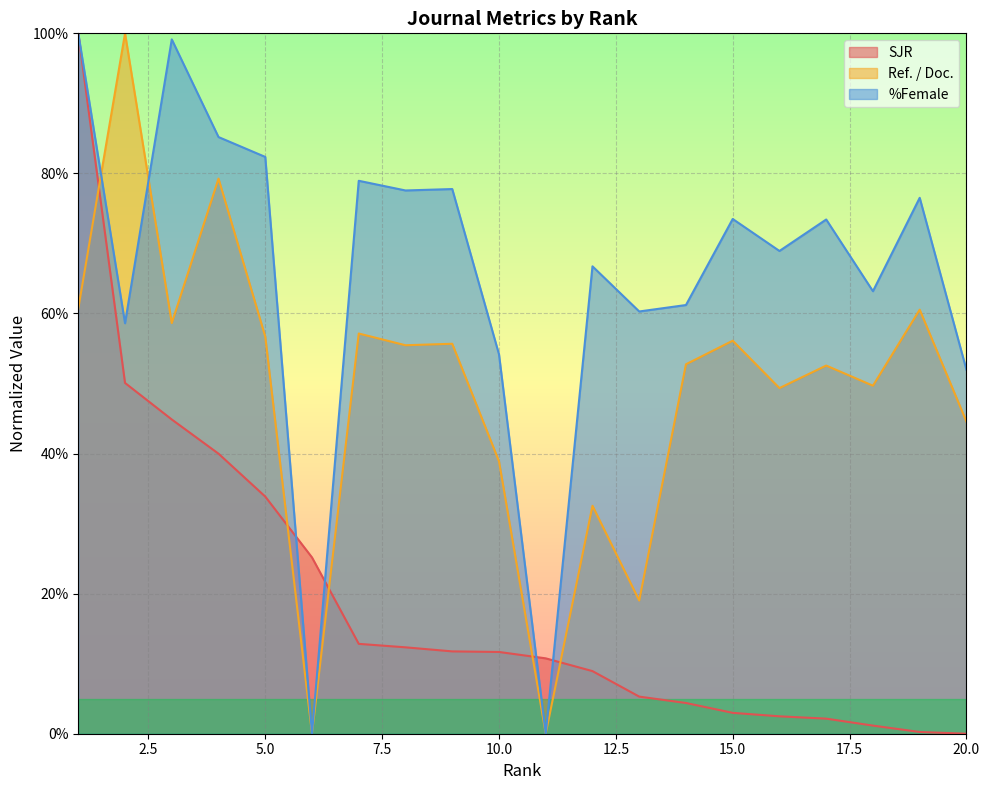

What is the value of the Ref. / Doc. point at the 16th from the left?

49.3